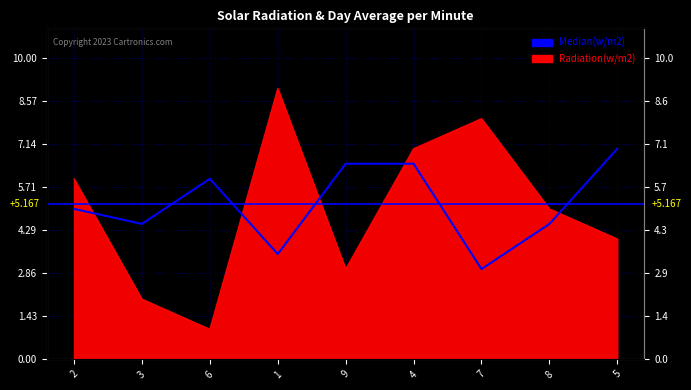

What is the change in value from 3 to 4?

+2.0